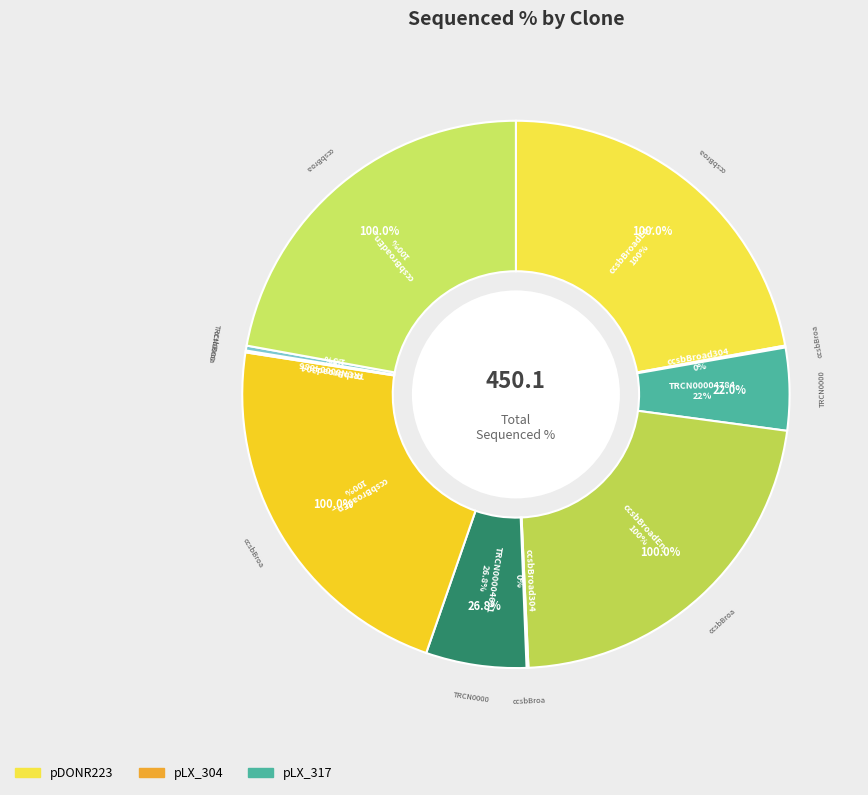

Does ccsbBroadEn_05803 account for over 50% of the chart?

No